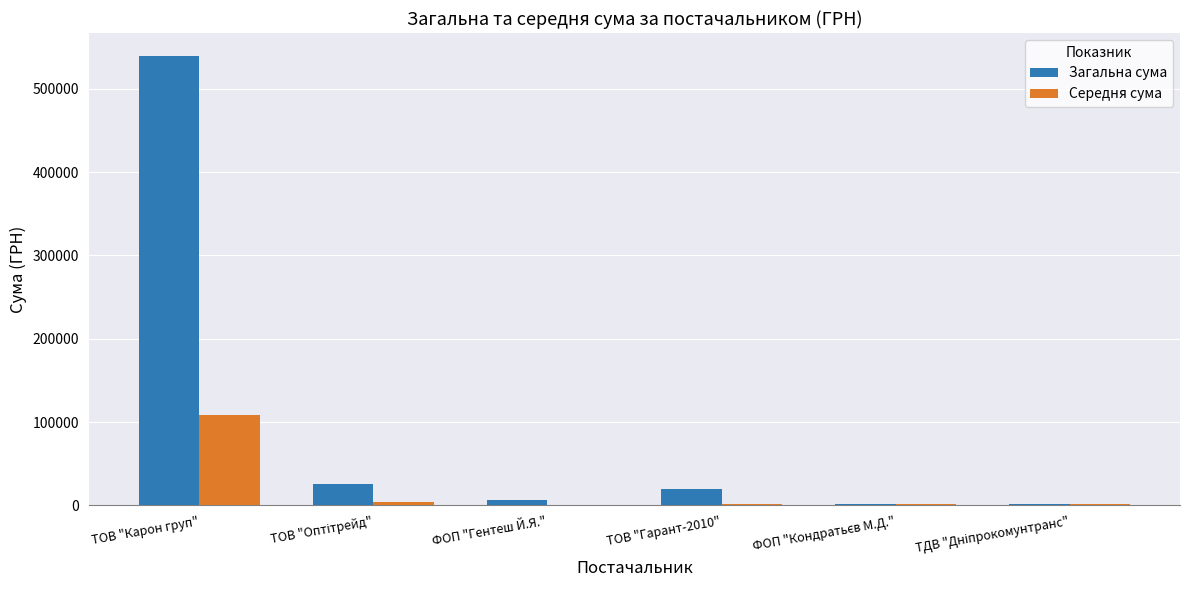

What value does the Загальна сума series have at ТОВ "Карон груп"?

539850.2